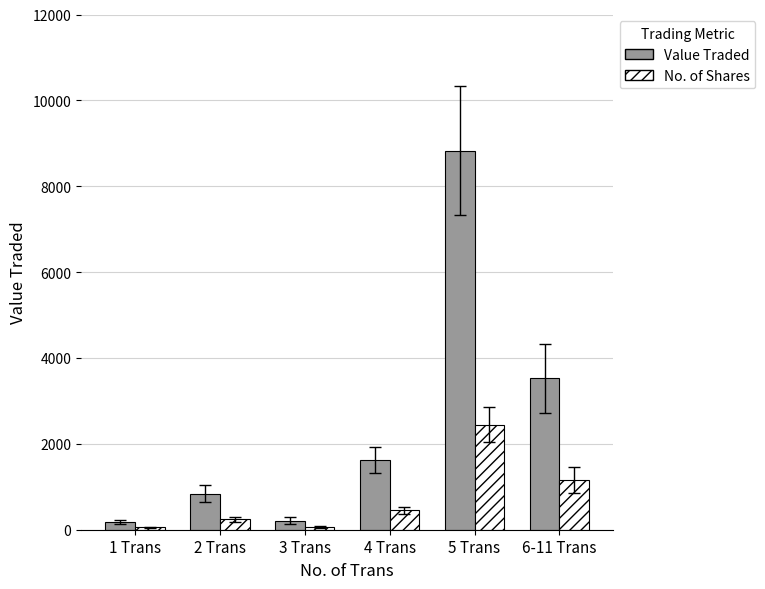

What is the difference between the maximum and minimum values in the No. of Shares series?

2391